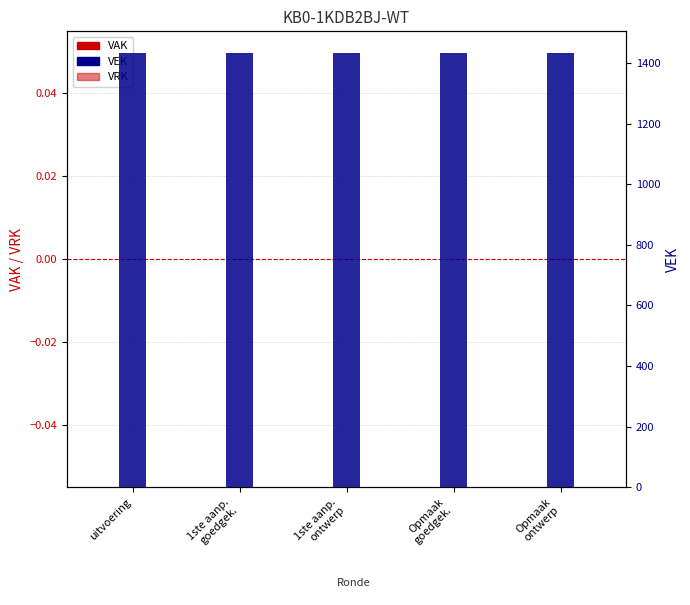

At which category does the chart reach its peak across all series?

uitvoering